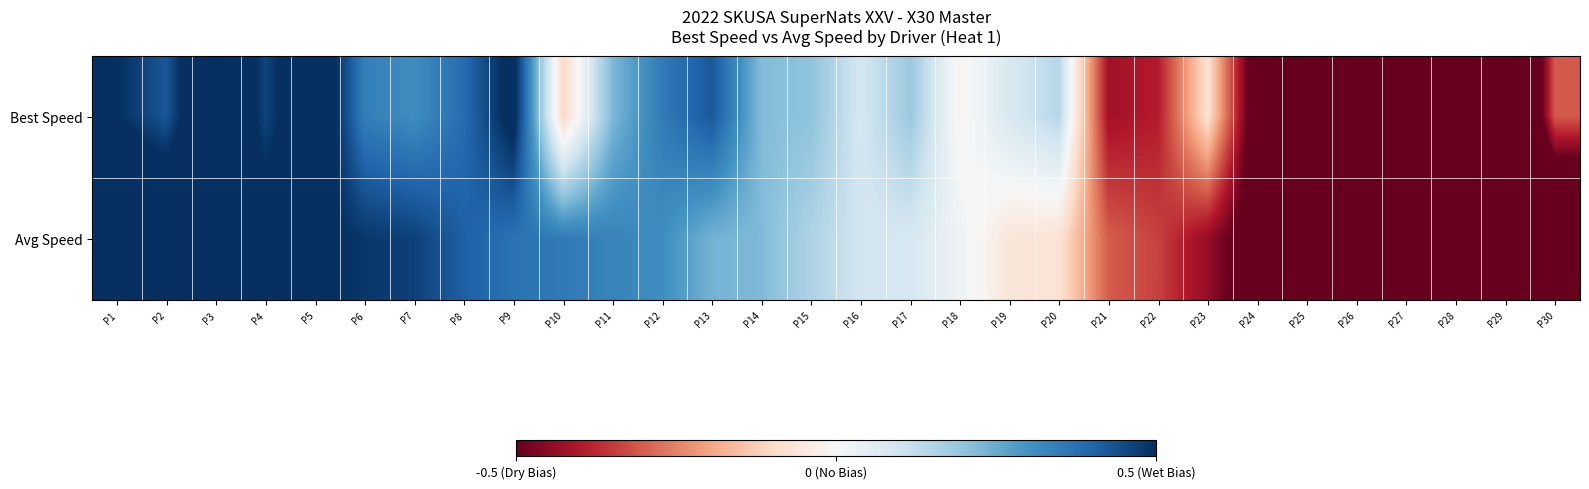

Which series has the largest total across all categories?

Best Speed